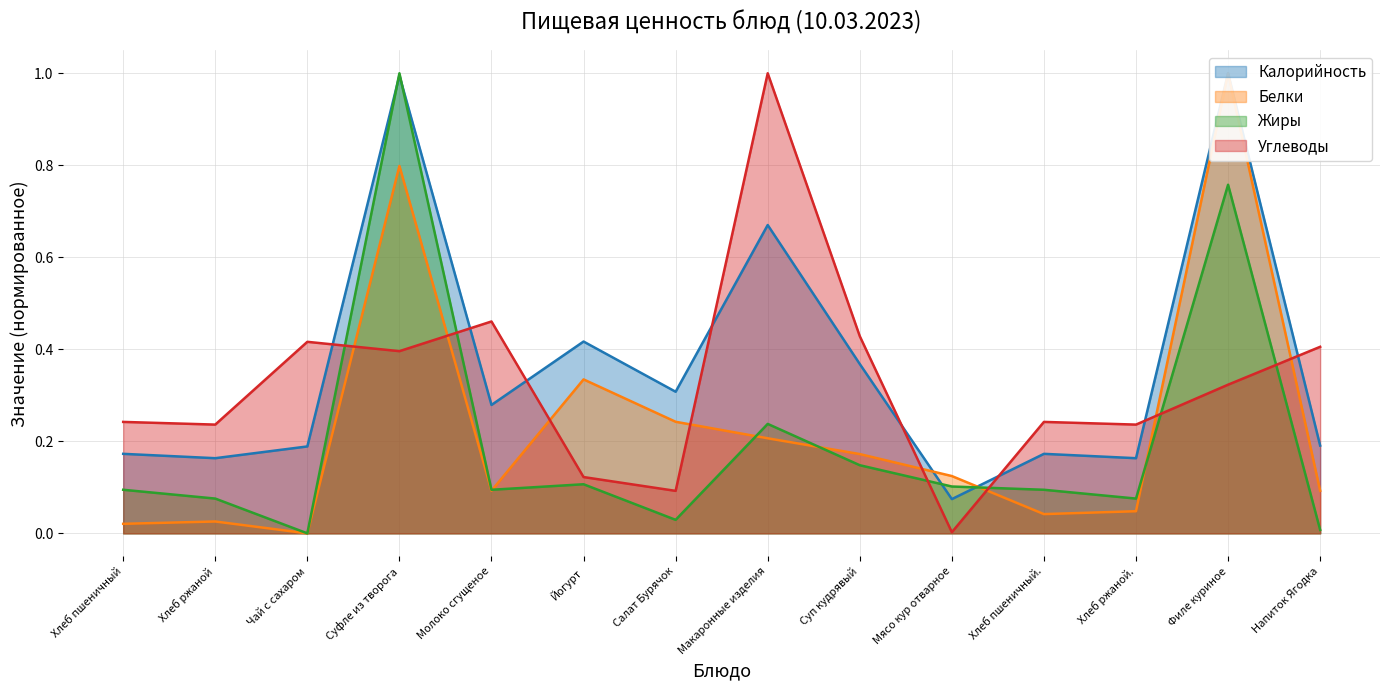

What is the label of the 10th point from the left?

Мясо кур отварное